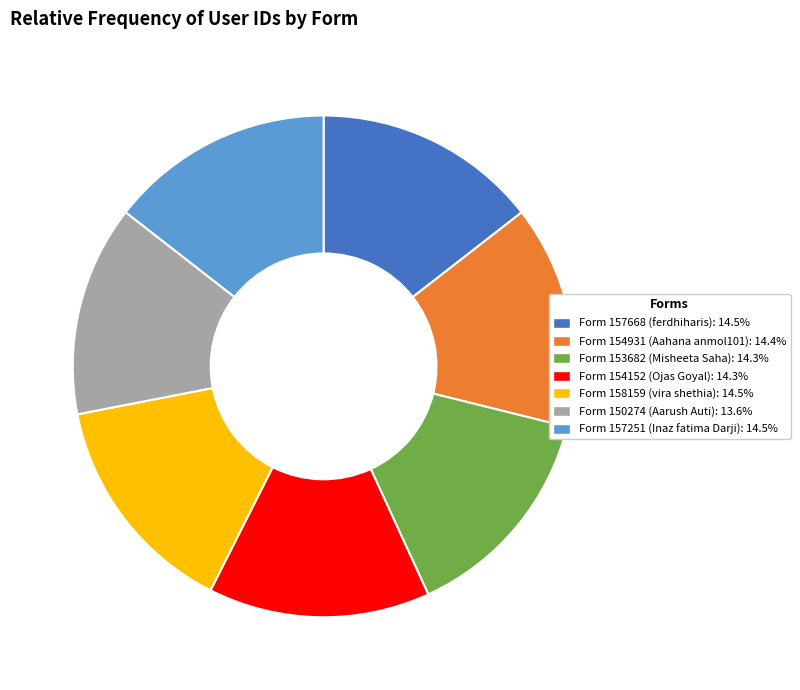

Is there any slice that represents more than half of the pie?

No